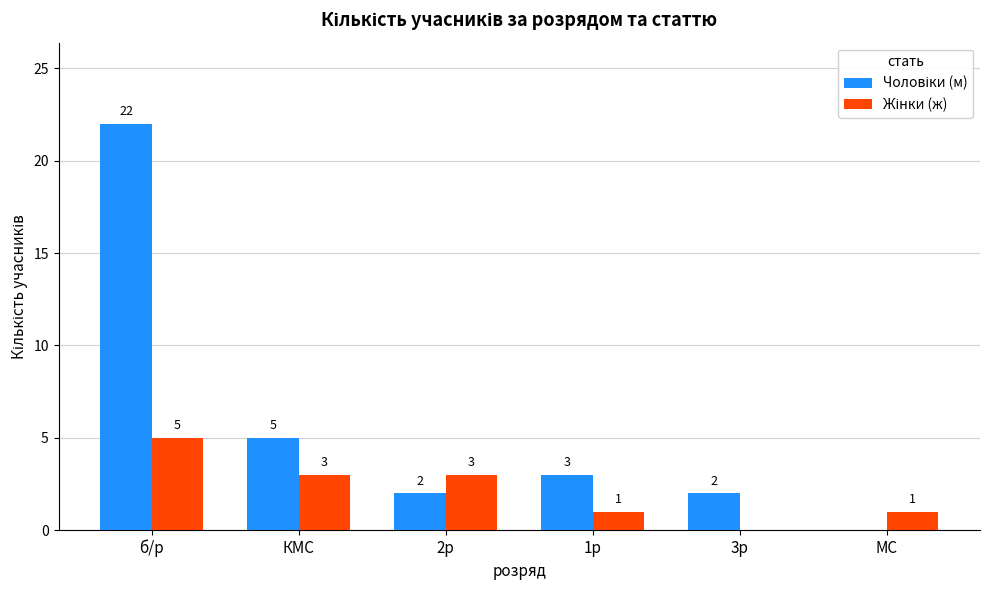

Which label corresponds to the largest value in the chart?

б/р